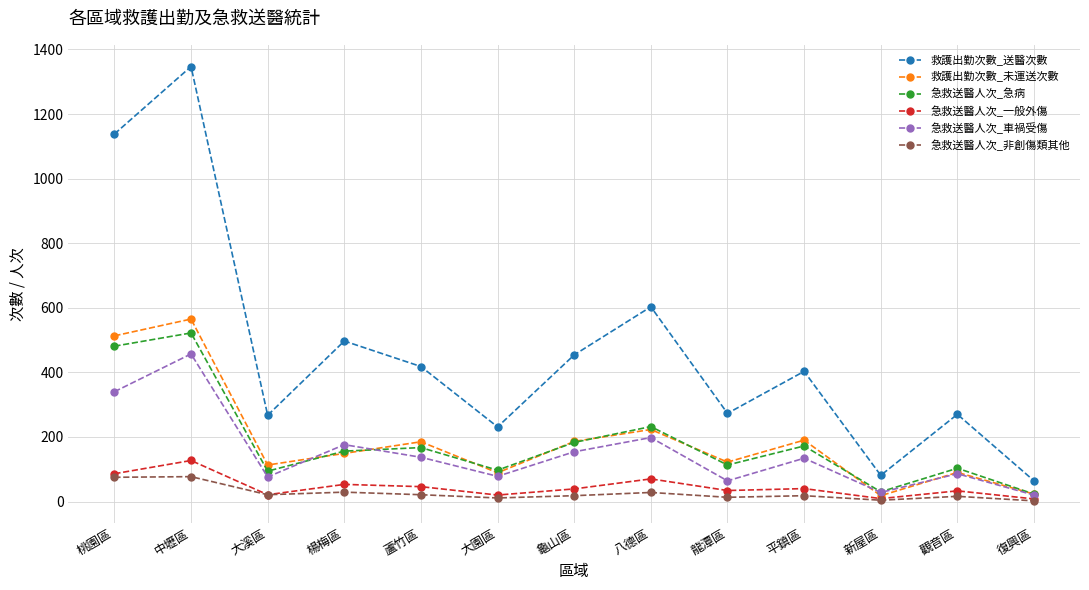

How many lines are shown in the chart?

6